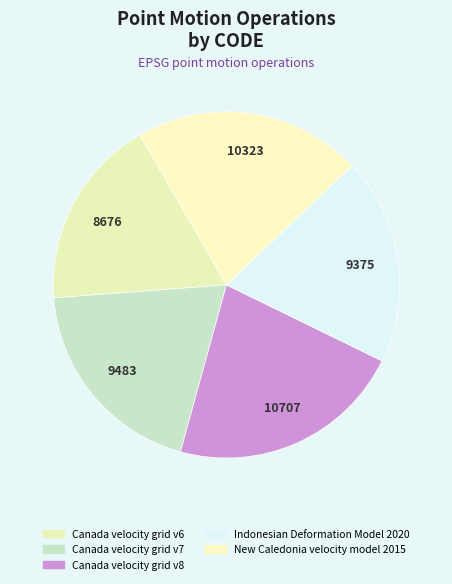

Count the number of slices in the pie.

5